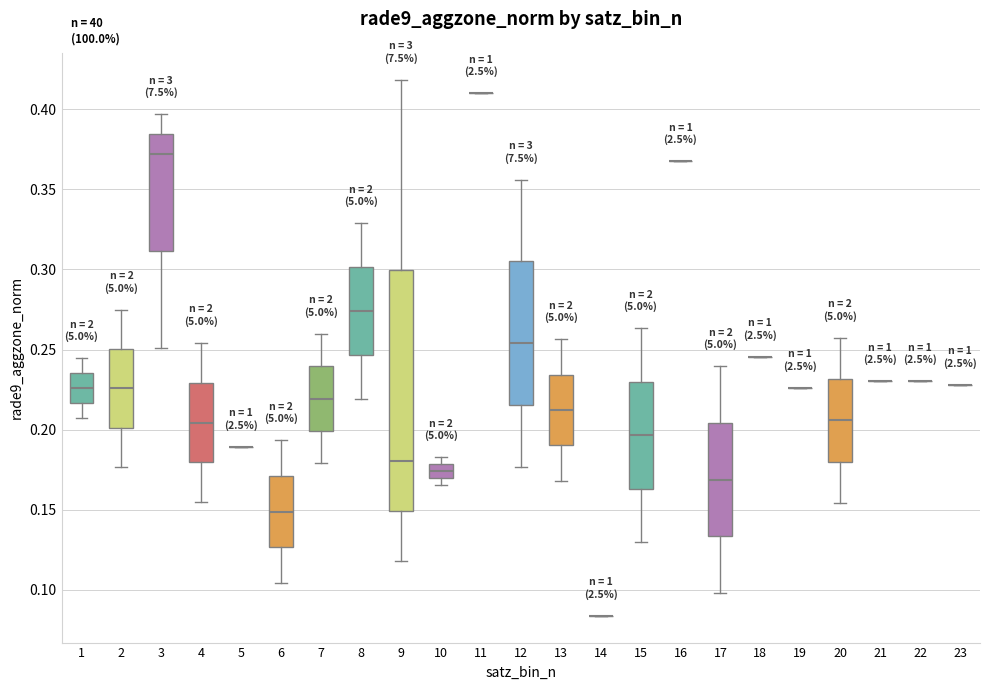

Reading left to right, transcribe this box plot: for each box, give where its median line is, the range the box spans, and where its two whiskers end, as read against the y-axis. The values are not printed on the chart, so give them approximately, as read against the axis.

1: median 0.225, box 0.215 to 0.235, whiskers 0.205 to 0.245
2: median 0.225, box 0.200 to 0.250, whiskers 0.175 to 0.275
3: median 0.370, box 0.310 to 0.385, whiskers 0.250 to 0.395
4: median 0.205, box 0.180 to 0.230, whiskers 0.155 to 0.255
5: box collapsed to a line at 0.190, whiskers 0.190 to 0.190
6: median 0.150, box 0.125 to 0.170, whiskers 0.105 to 0.195
7: median 0.220, box 0.200 to 0.240, whiskers 0.180 to 0.260
8: median 0.275, box 0.245 to 0.300, whiskers 0.220 to 0.330
9: median 0.180, box 0.150 to 0.300, whiskers 0.120 to 0.420
10: median 0.175, box 0.170 to 0.180, whiskers 0.165 to 0.185
11: box collapsed to a line at 0.410, whiskers 0.410 to 0.410
12: median 0.255, box 0.215 to 0.305, whiskers 0.175 to 0.355
13: median 0.210, box 0.190 to 0.235, whiskers 0.170 to 0.255
14: box collapsed to a line at 0.085, whiskers 0.085 to 0.085
15: median 0.195, box 0.165 to 0.230, whiskers 0.130 to 0.265
16: box collapsed to a line at 0.365, whiskers 0.365 to 0.365
17: median 0.170, box 0.135 to 0.205, whiskers 0.100 to 0.240
18: box collapsed to a line at 0.245, whiskers 0.245 to 0.245
19: box collapsed to a line at 0.225, whiskers 0.225 to 0.225
20: median 0.205, box 0.180 to 0.230, whiskers 0.155 to 0.255
21: box collapsed to a line at 0.230, whiskers 0.230 to 0.230
22: box collapsed to a line at 0.230, whiskers 0.230 to 0.230
23: box collapsed to a line at 0.230, whiskers 0.230 to 0.230